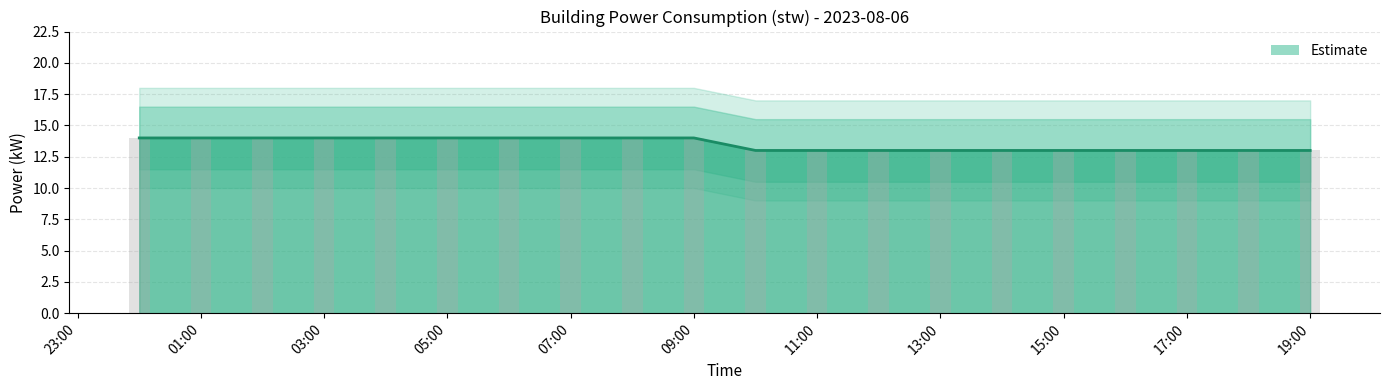

Where is the data nearest to the value 13?

19:00